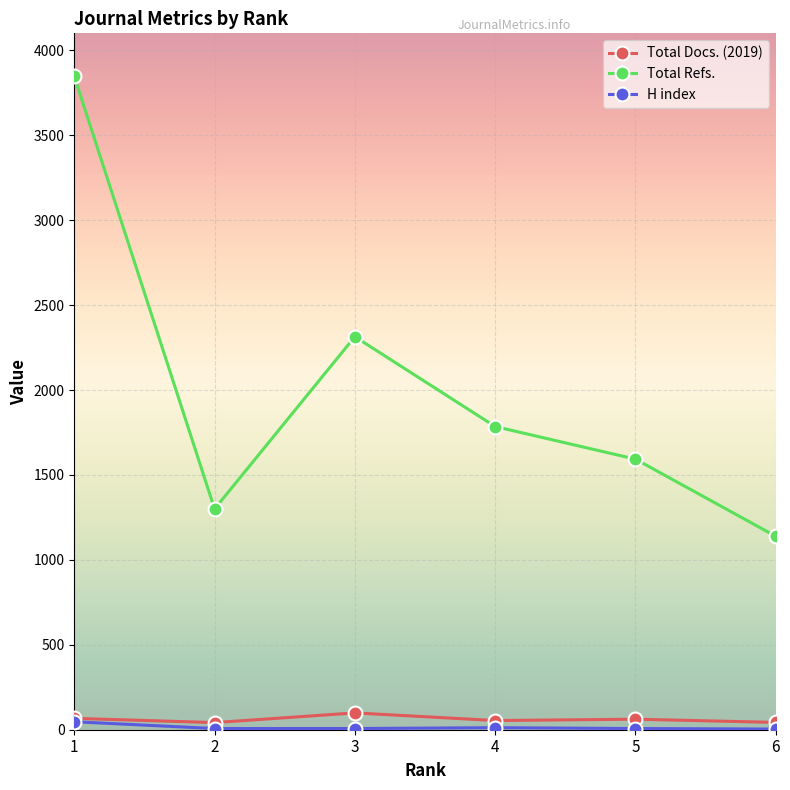

Between 2 and 4, which series saw the biggest shift?

Total Refs.